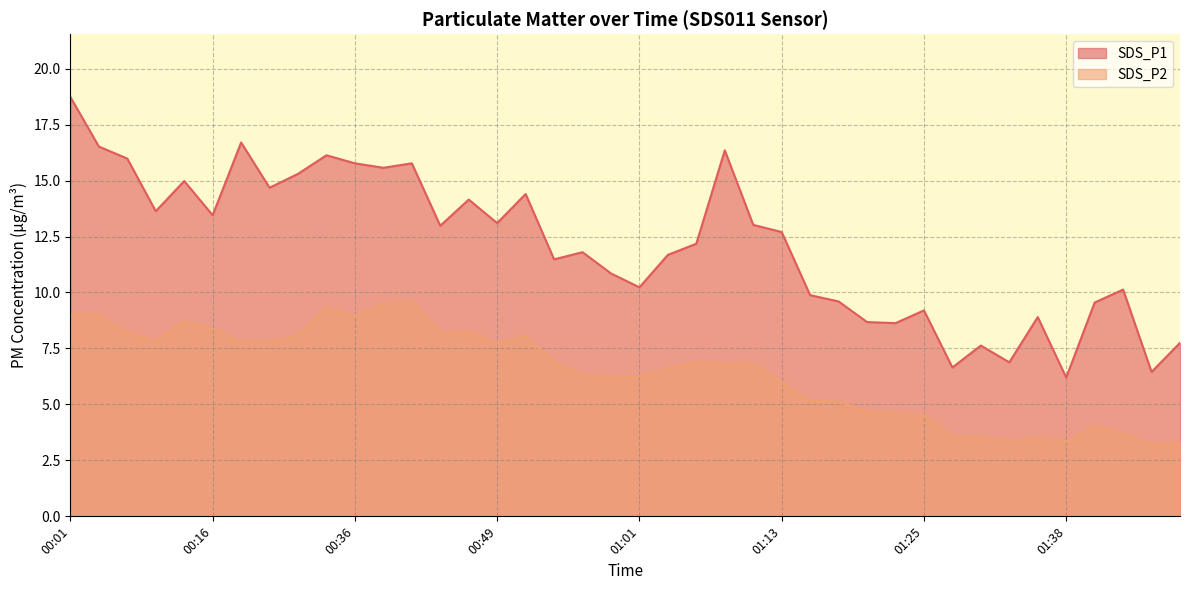

True or false: SDS_P2 and SDS_P1 intersect in this chart.

False